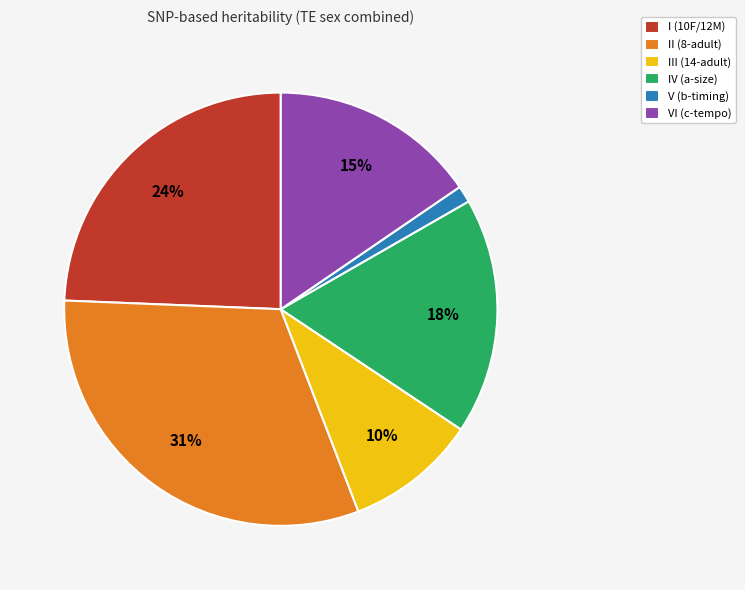

Is it true that III (14-adult) is 24% of the pie?

False